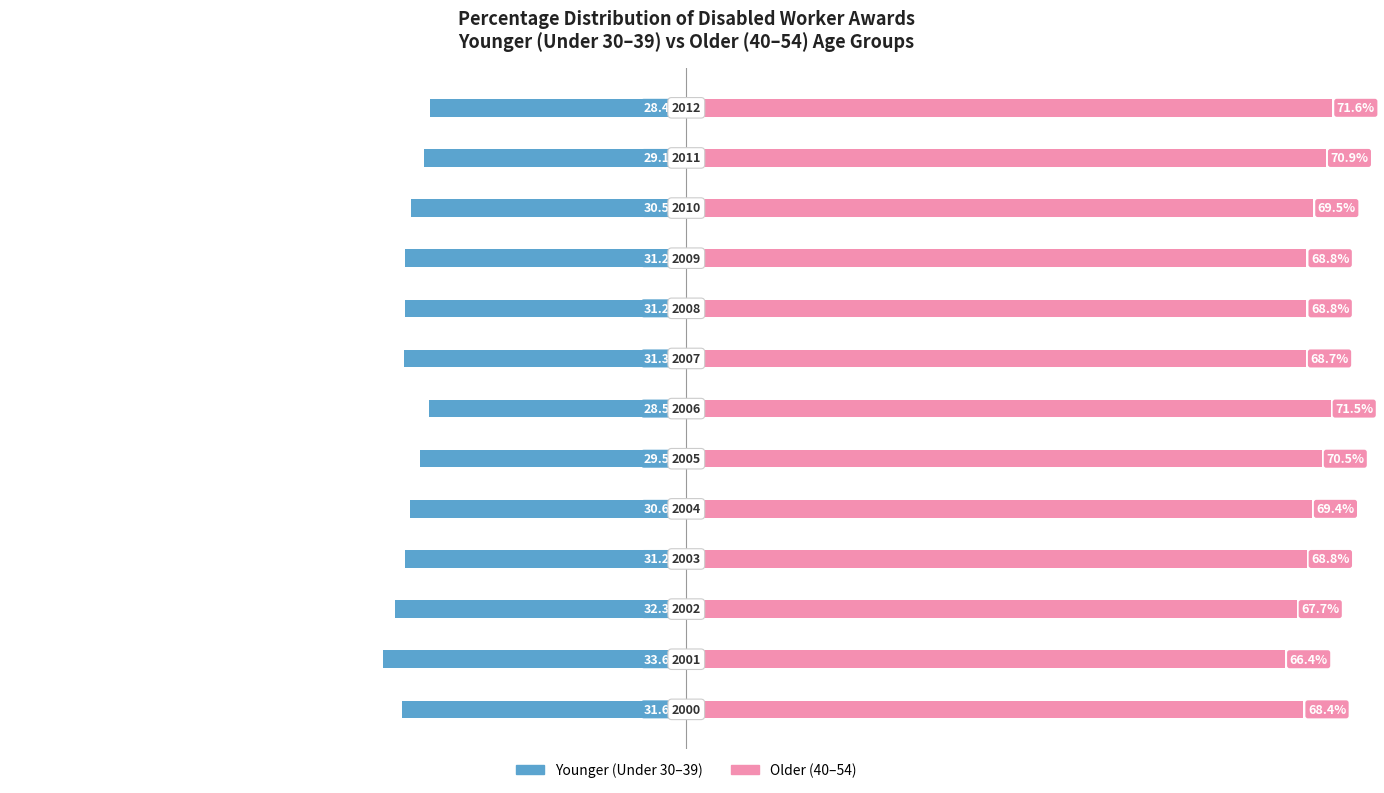

At 9, list the series in order from smallest to largest.

Younger (Under 30–39), Older (40–54)